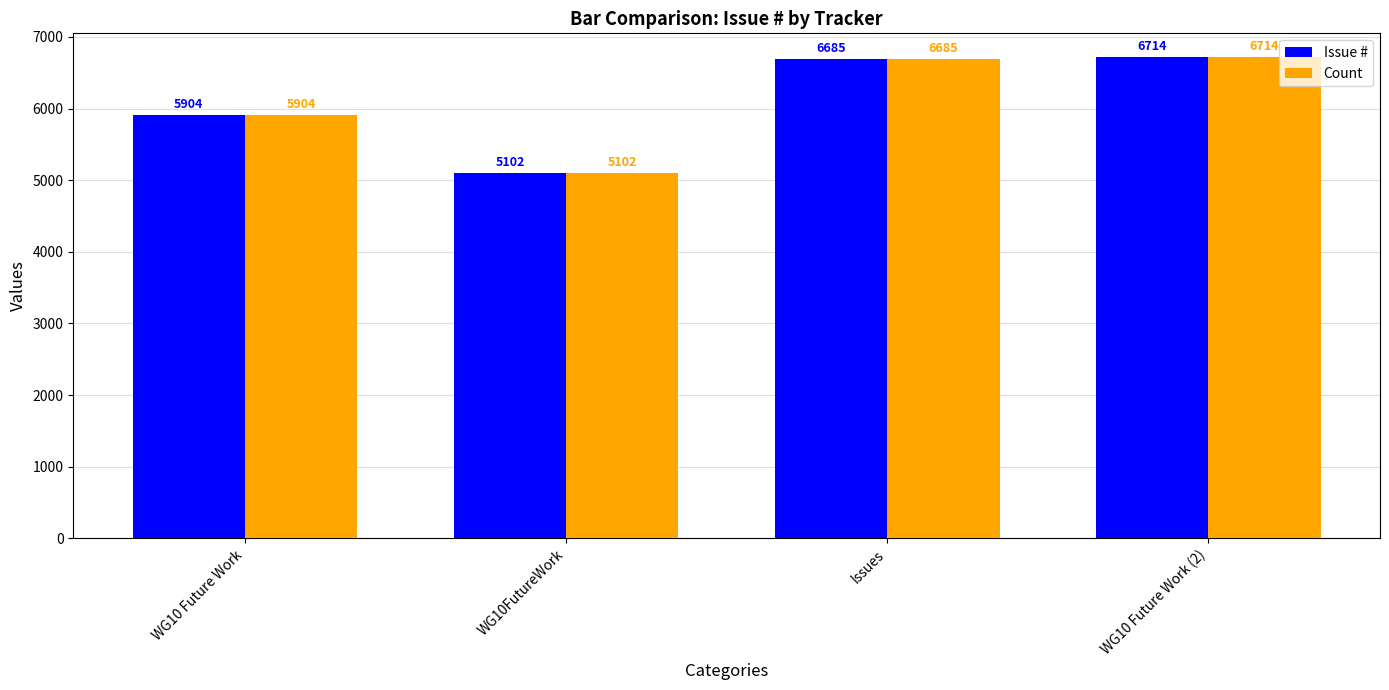

What is the maximum value for Count?

6714